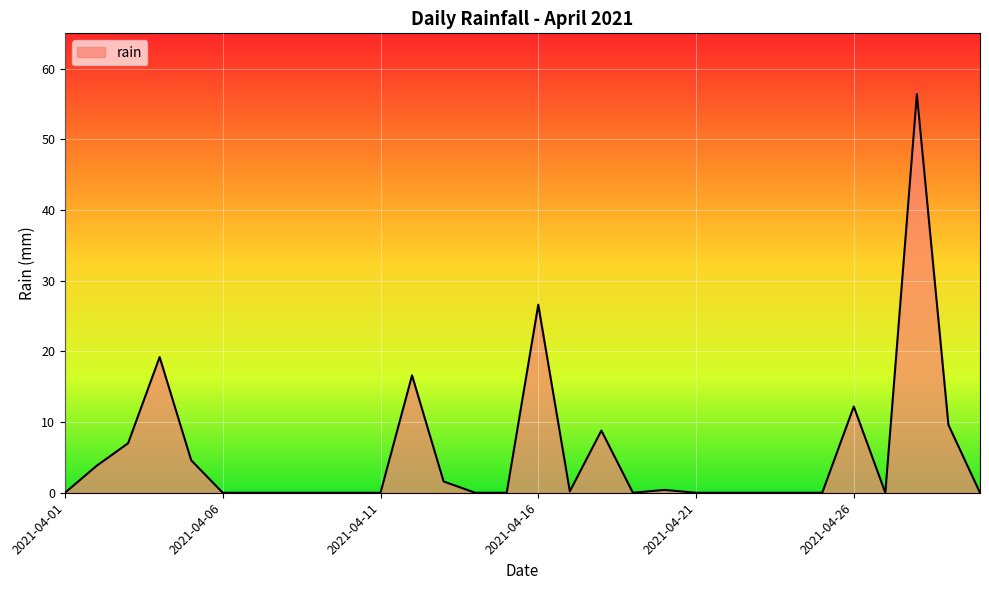

What is the maximum value shown in the chart?

56.4